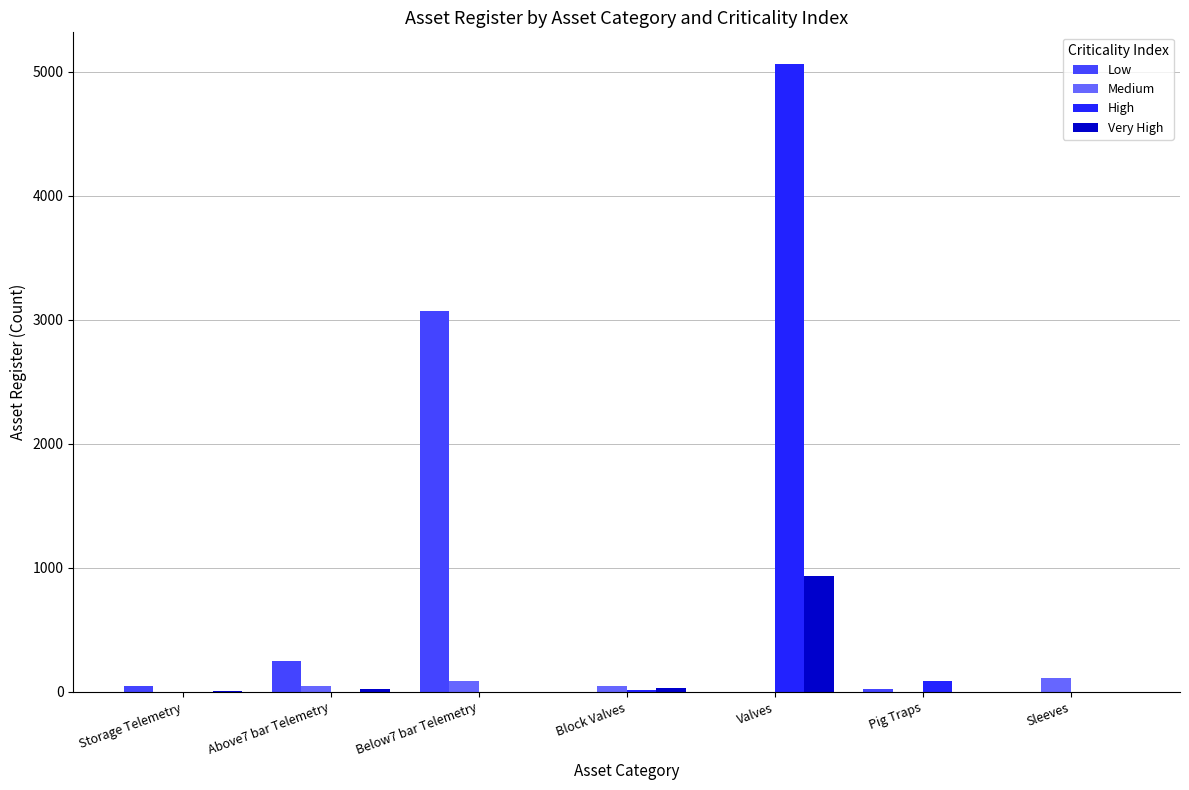

At which category is the sum across all series the highest?

Valves